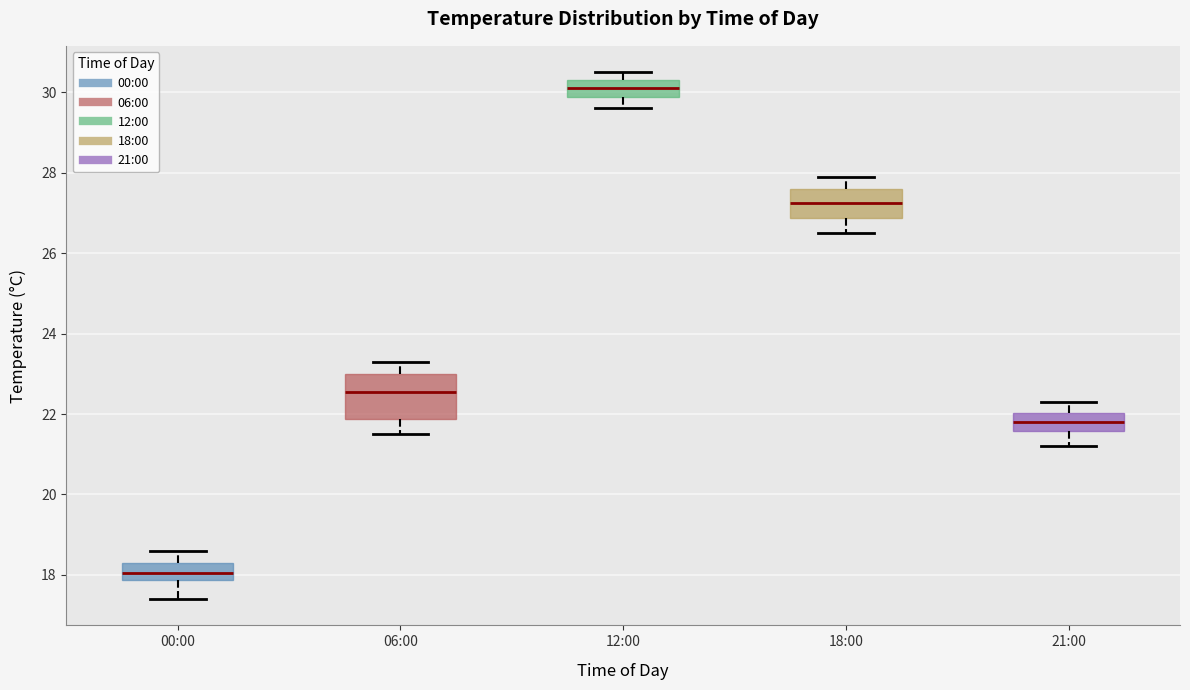

Which box's median line is the highest?

12:00